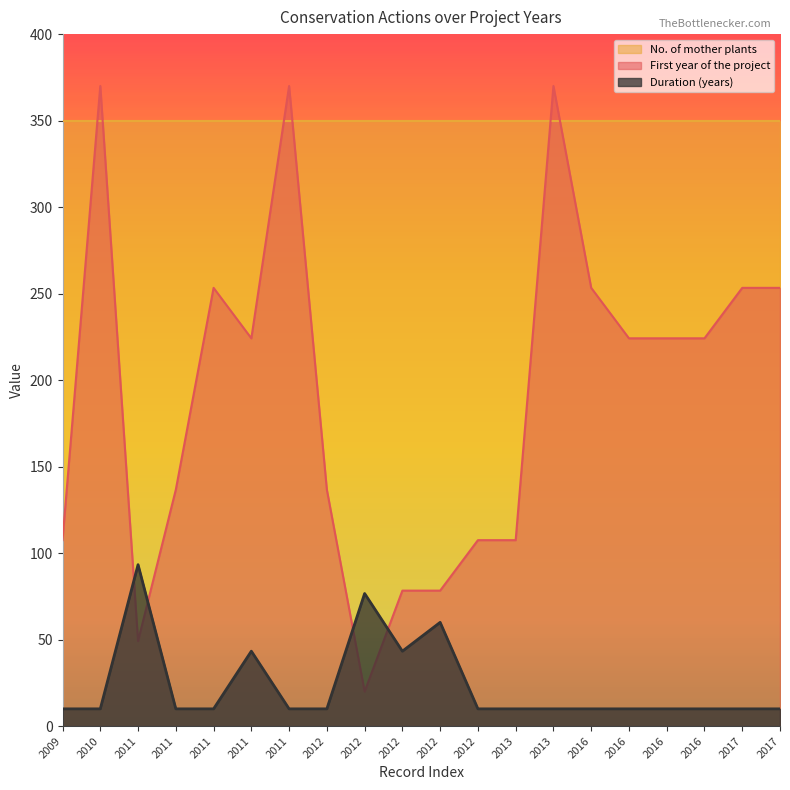

Between which two adjacent categories do First year of the project and Duration (years) first intersect?

2010 and 2011